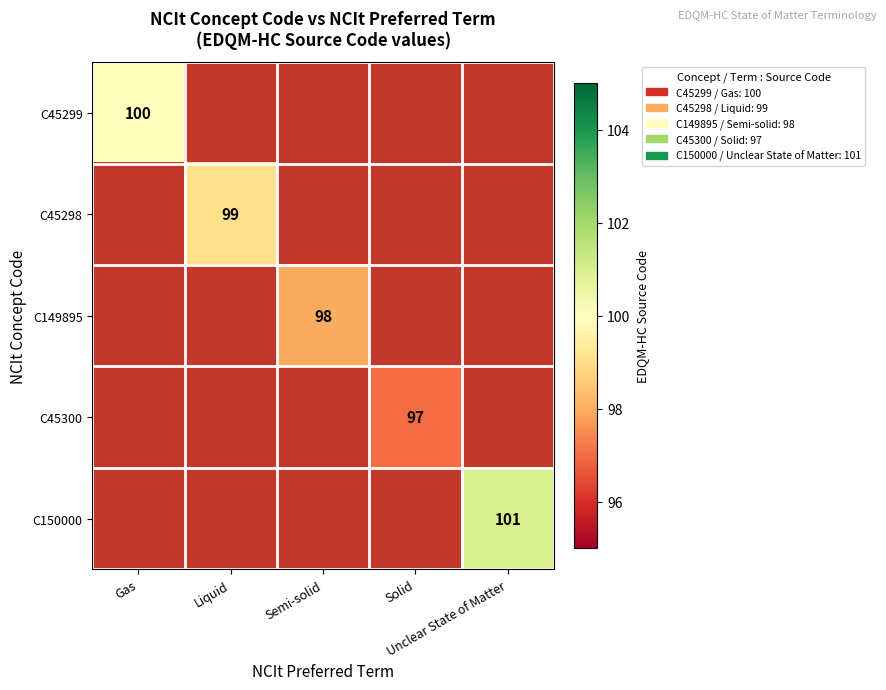

At Gas, list the series in order from largest to smallest.

C45299, C45298, C149895, C45300, C150000